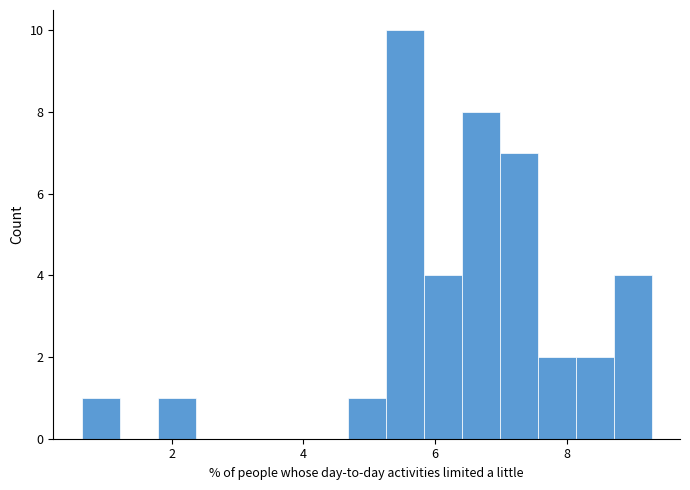

Around what value on the x-axis is the tallest bar? Give the approximate position of its centre, as read against the axis.

5.6